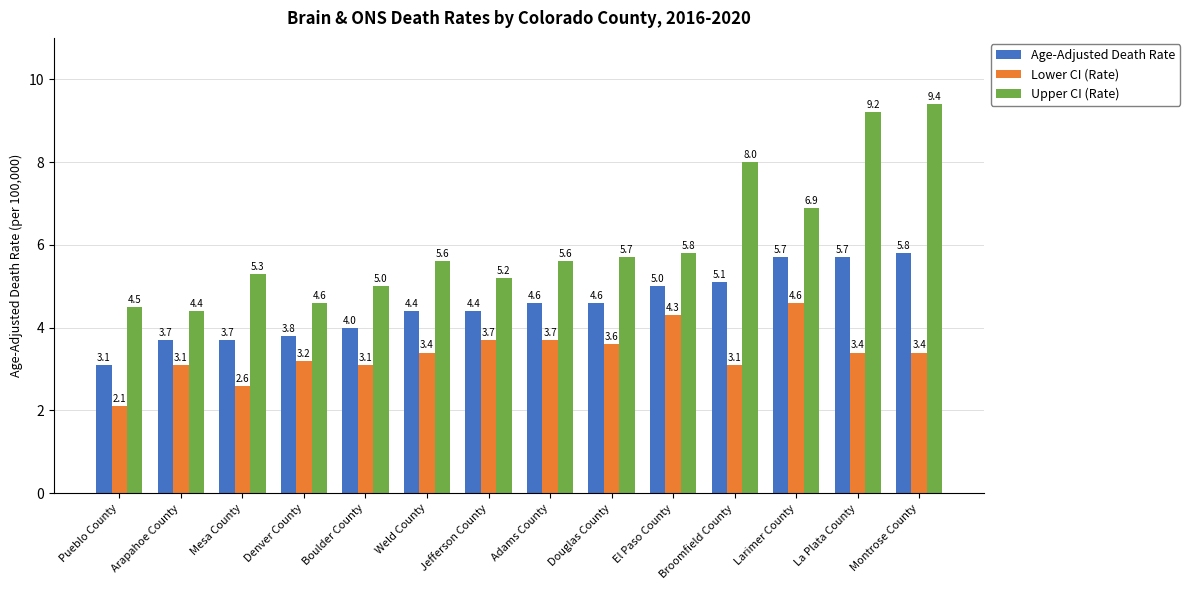

What position from the left is Larimer County?

12